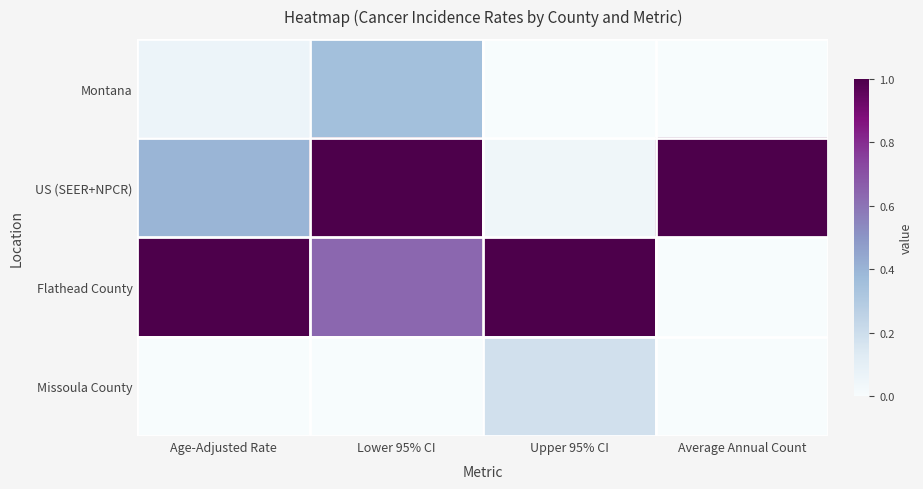

At Upper 95% CI, list the series in order from largest to smallest.

Flathead County, Missoula County, US (SEER+NPCR), Montana